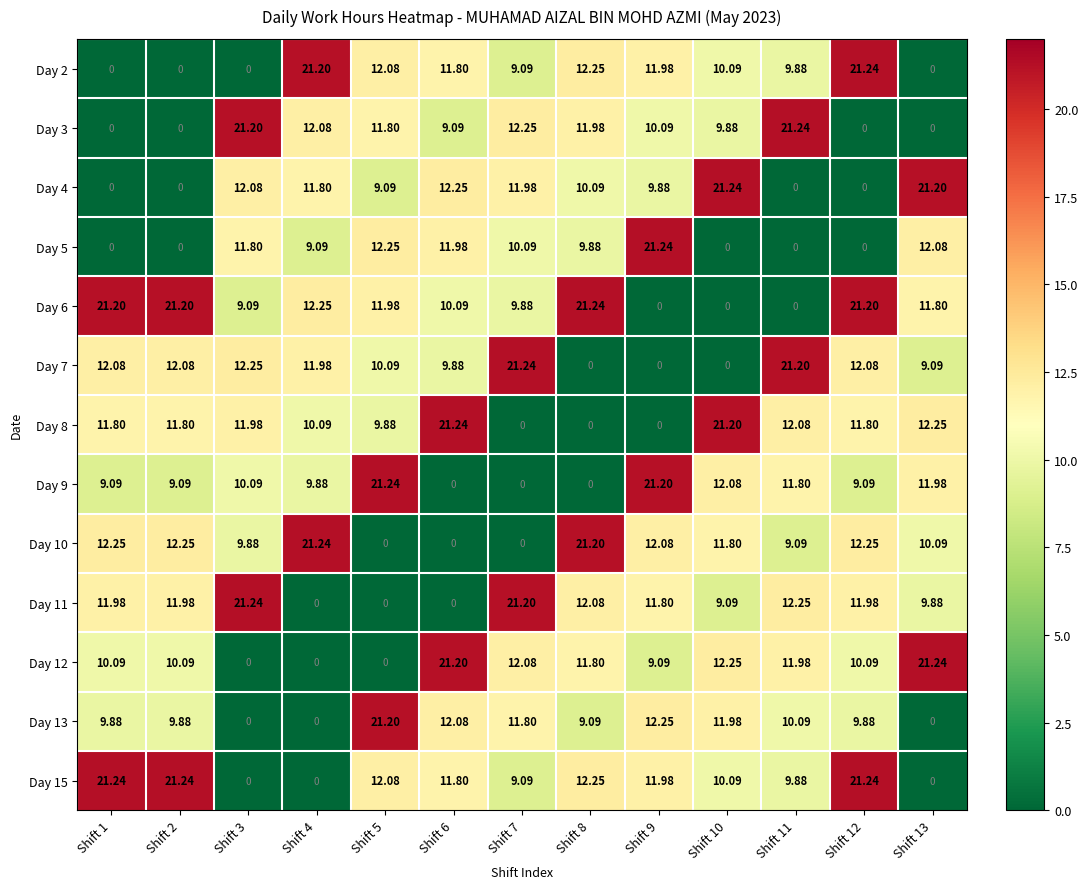

Is the value of Day 12 at Shift 8 greater than the value of Day 15 at Shift 13?

Yes